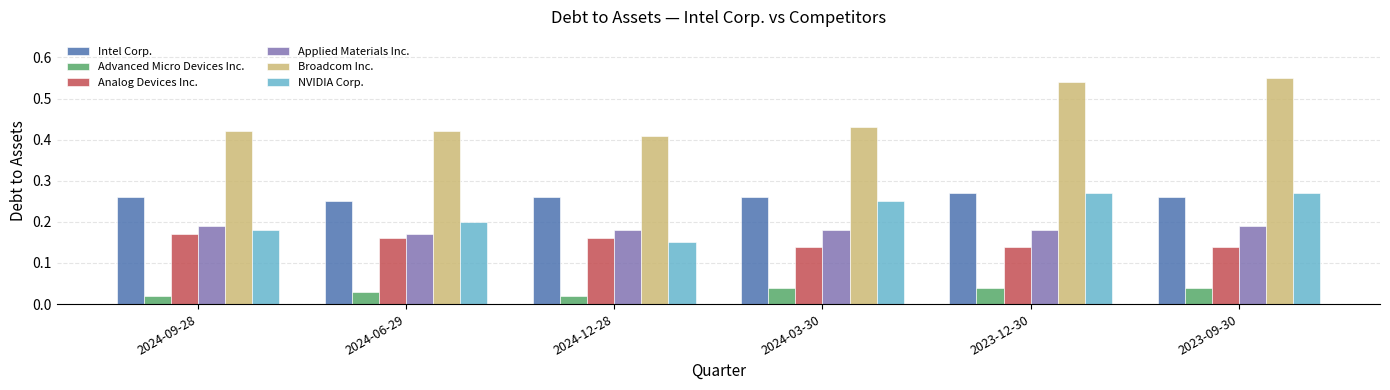

Which category has the lowest value in the NVIDIA Corp. series?

2024-12-28